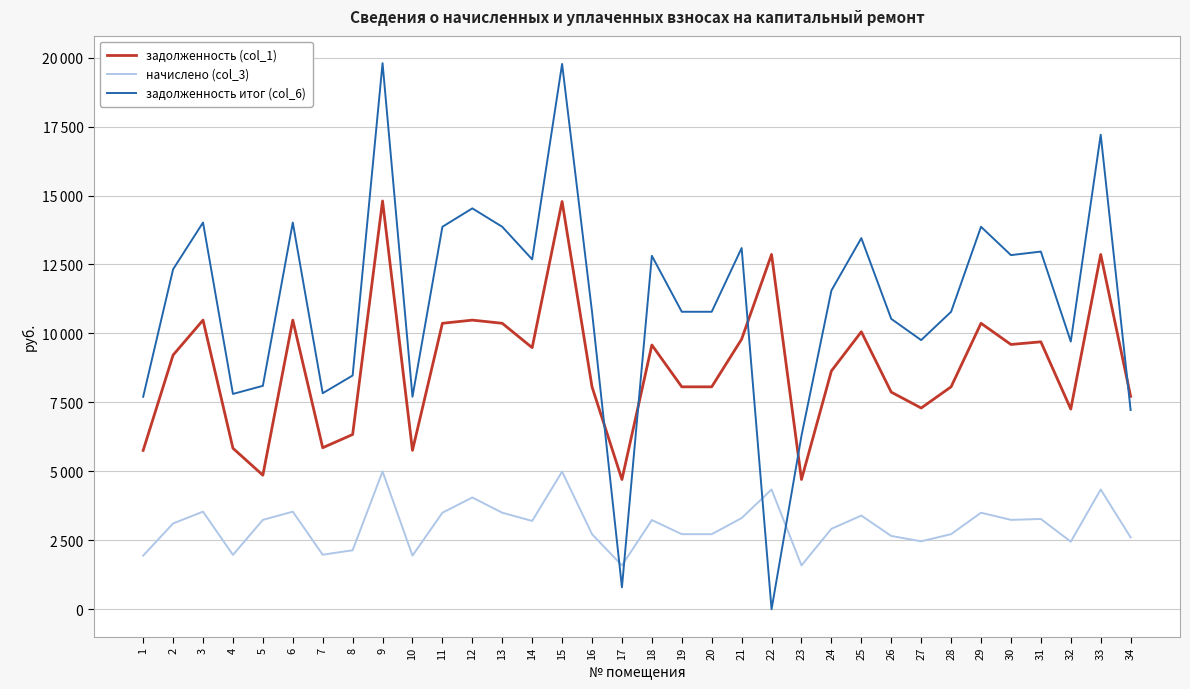

Is this an area chart (filled region under the line)?

No